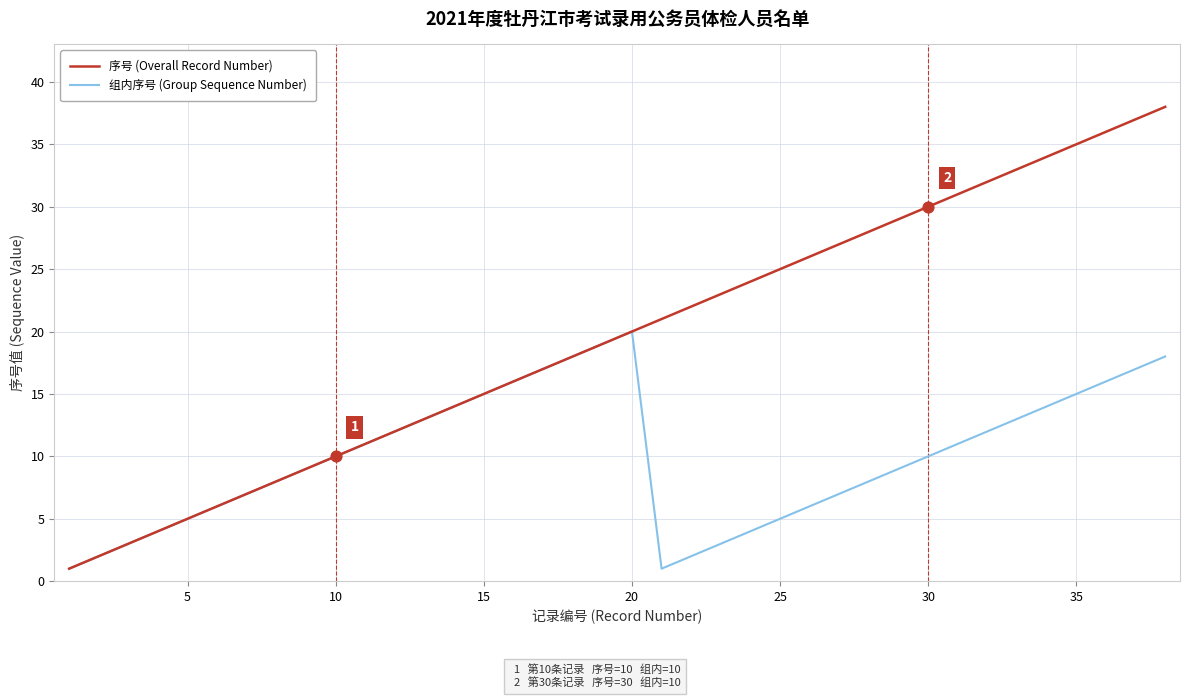

Which series has the widest spread of values?

序号 (Overall Record Number)